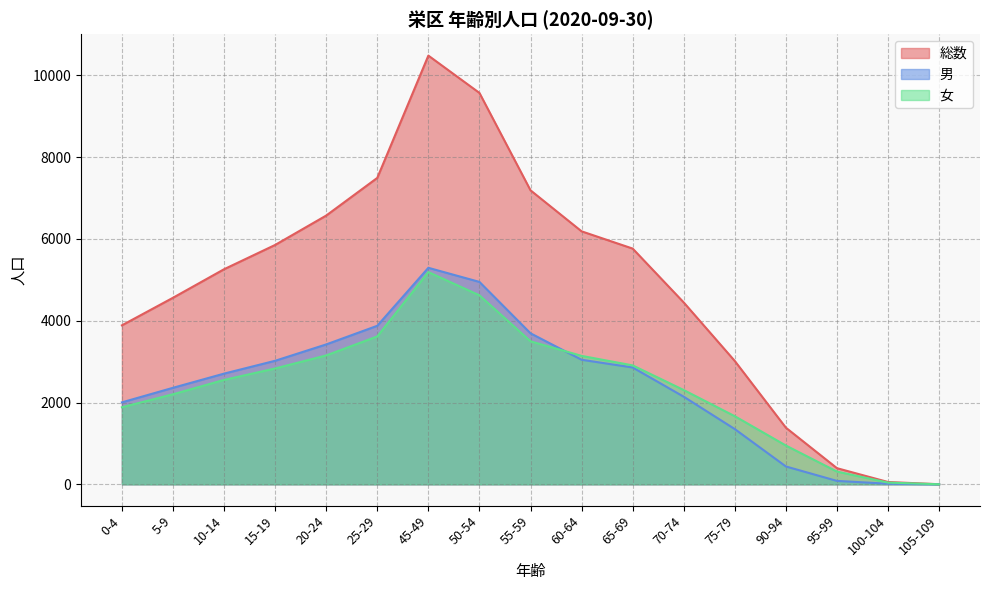

What position from the left is 0-4?

1